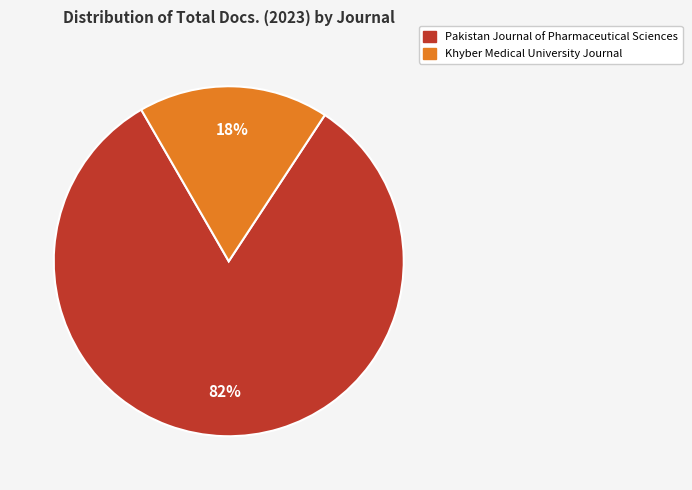

How many segments does this pie chart have?

2